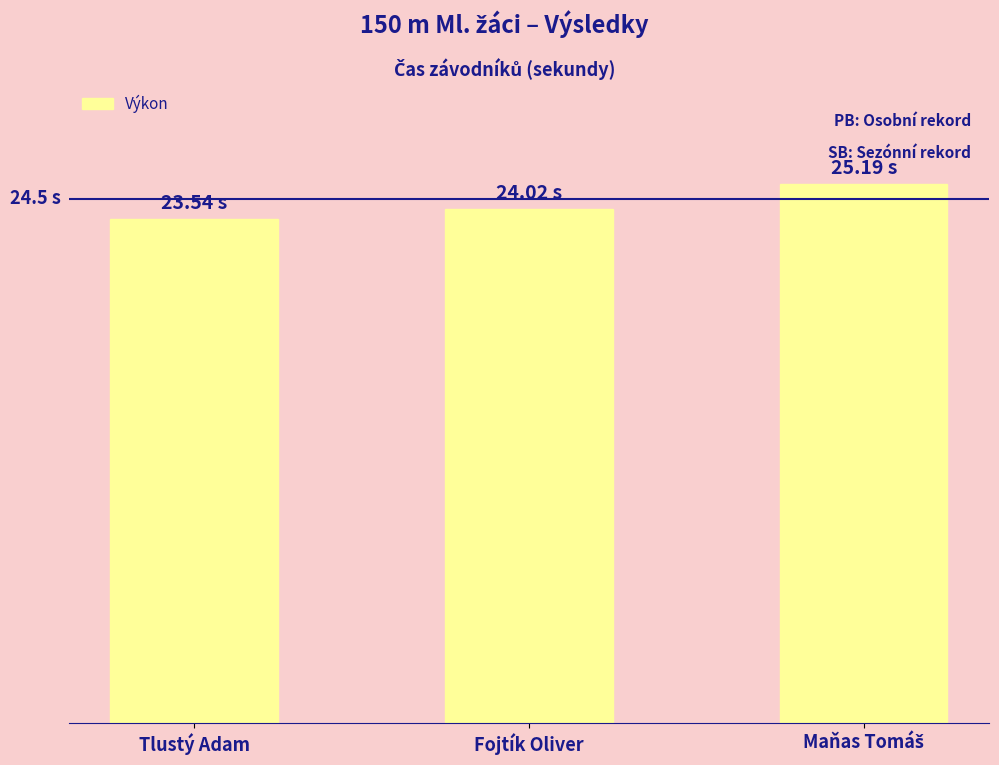

Are the bars horizontal?

No